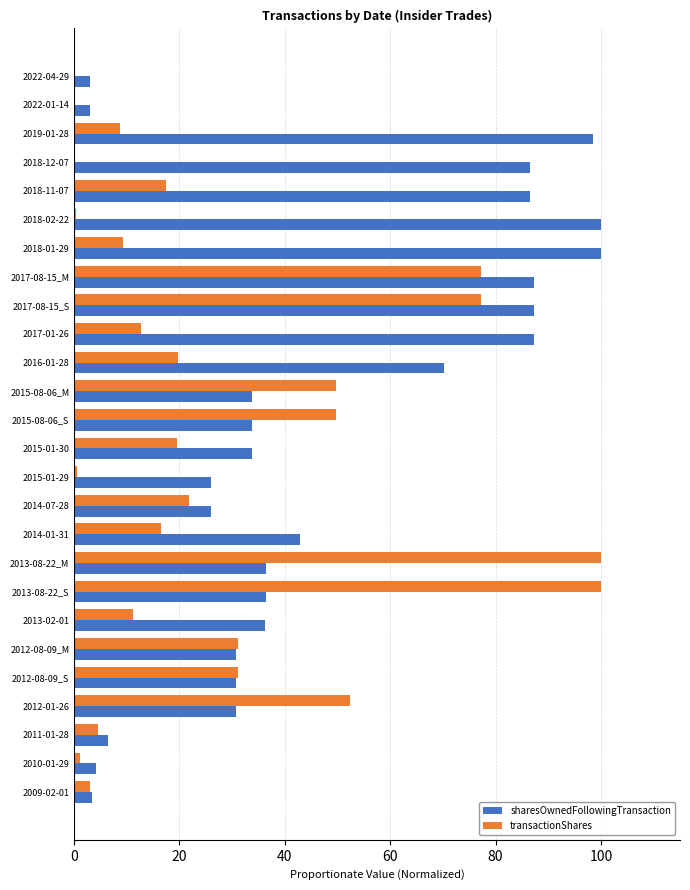

Which series changed the most between 2017-08-15_S and 2012-08-09_M?

sharesOwnedFollowingTransaction